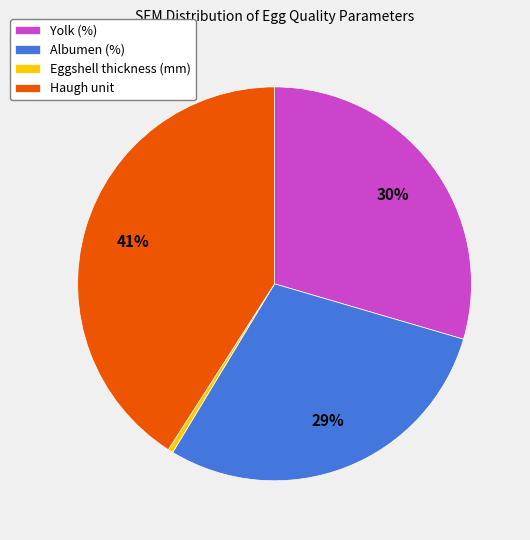

To the nearest percent, what is the difference between the largest and smallest slice percentages?

41%